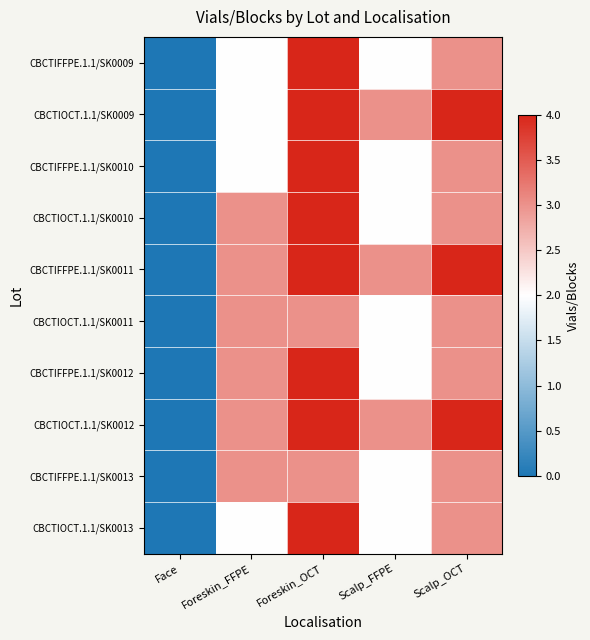

At Foreskin_OCT, list the series in order from largest to smallest.

CBCTIFFPE.1.1/SK0009, CBCTIOCT.1.1/SK0009, CBCTIFFPE.1.1/SK0010, CBCTIOCT.1.1/SK0010, CBCTIFFPE.1.1/SK0011, CBCTIFFPE.1.1/SK0012, CBCTIOCT.1.1/SK0012, CBCTIOCT.1.1/SK0013, CBCTIOCT.1.1/SK0011, CBCTIFFPE.1.1/SK0013